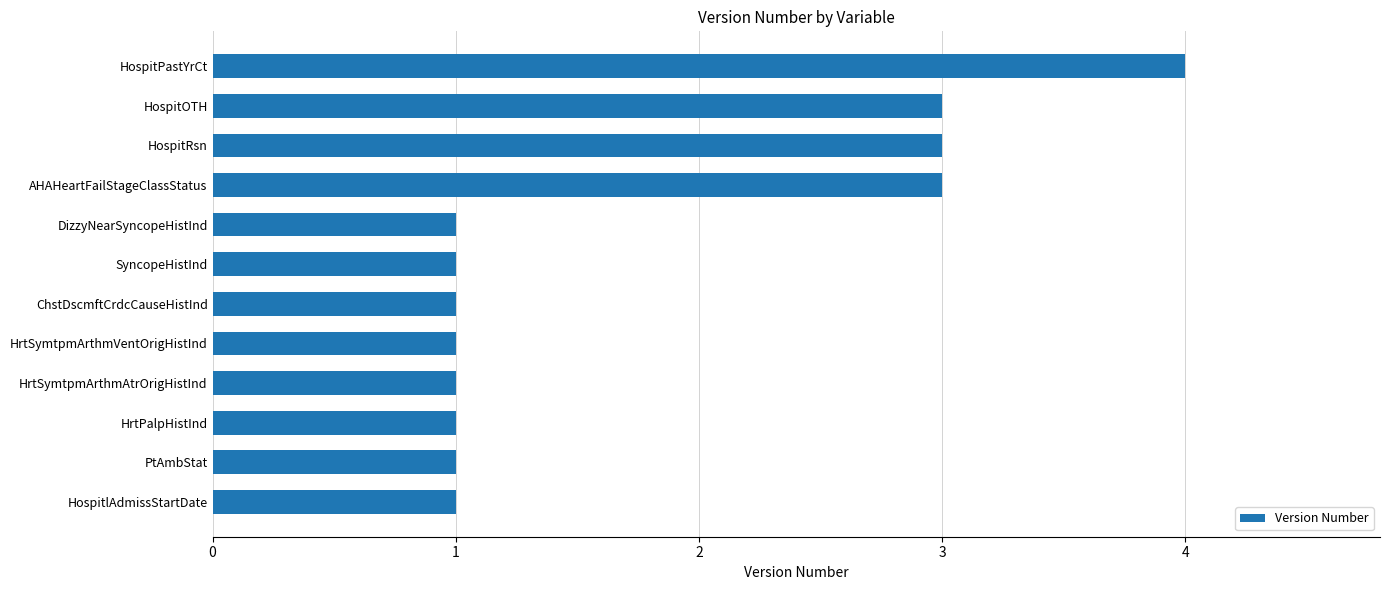

What value does the data have at HospitPastYrCt?

4